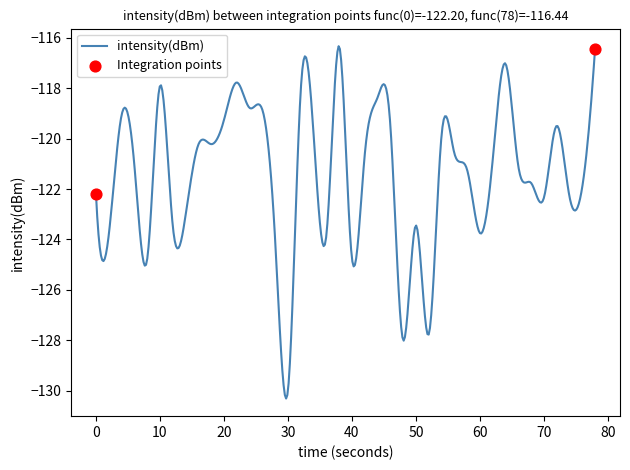

What is the greatest value displayed?

-116.3